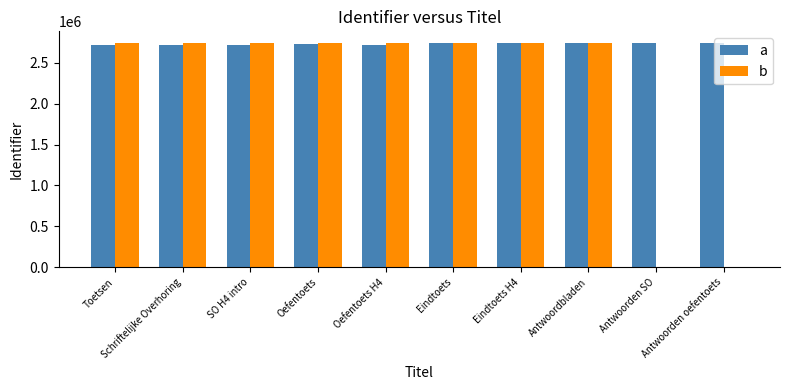

The value of b at Toetsen is 3808156. True or false?

False